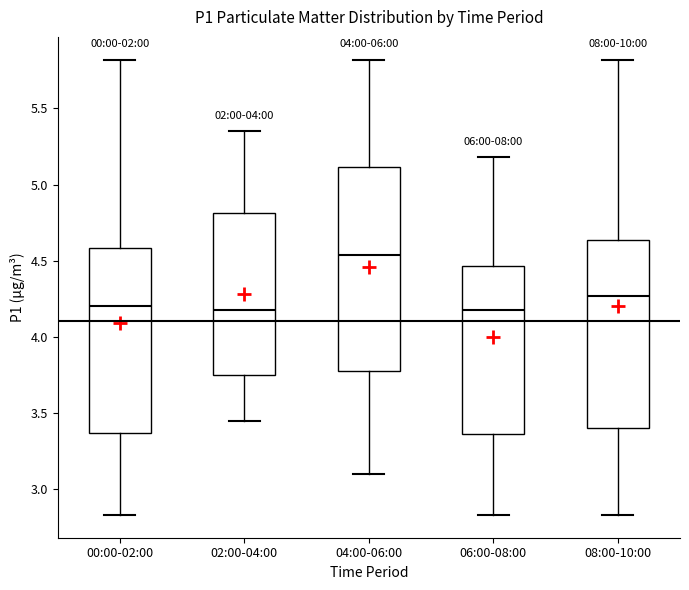

Reading left to right, transcribe this box plot: for each box, give where its median line is, the range the box spans, and where its two whiskers end, as read against the y-axis. The values are not printed on the chart, so give them approximately, as read against the axis.

00:00-02:00: median 4.20, box 3.35 to 4.60, whiskers 2.85 to 5.80
02:00-04:00: median 4.20, box 3.75 to 4.80, whiskers 3.45 to 5.35
04:00-06:00: median 4.55, box 3.80 to 5.10, whiskers 3.10 to 5.80
06:00-08:00: median 4.20, box 3.35 to 4.45, whiskers 2.85 to 5.20
08:00-10:00: median 4.25, box 3.40 to 4.65, whiskers 2.85 to 5.80